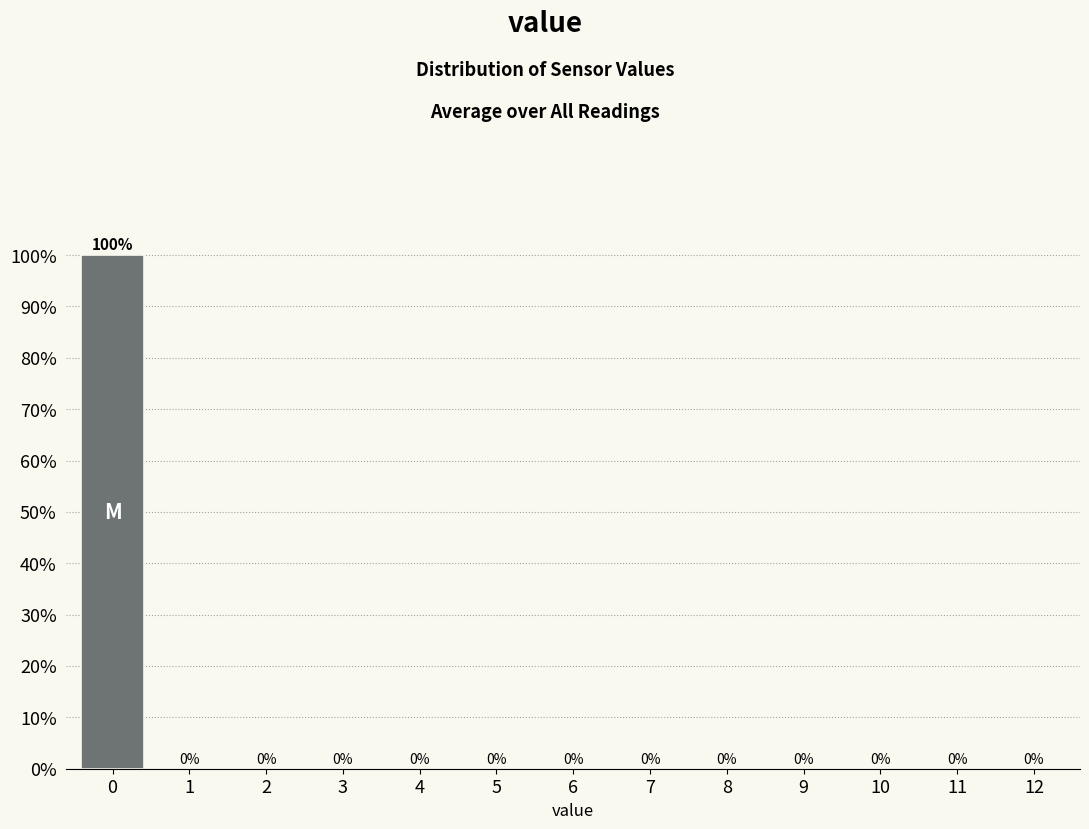

Reading left to right, transcribe this chart: for each bar, give the range it covers on the x-axis and its height.

-0.5 to 0.5: 100
0.5 to 1.5: 0
1.5 to 2.5: 0
2.5 to 3.5: 0
3.5 to 4.5: 0
4.5 to 5.5: 0
5.5 to 6.5: 0
6.5 to 7.5: 0
7.5 to 8.5: 0
8.5 to 9.5: 0
9.5 to 10.5: 0
10.5 to 11.5: 0
11.5 to 12.5: 0